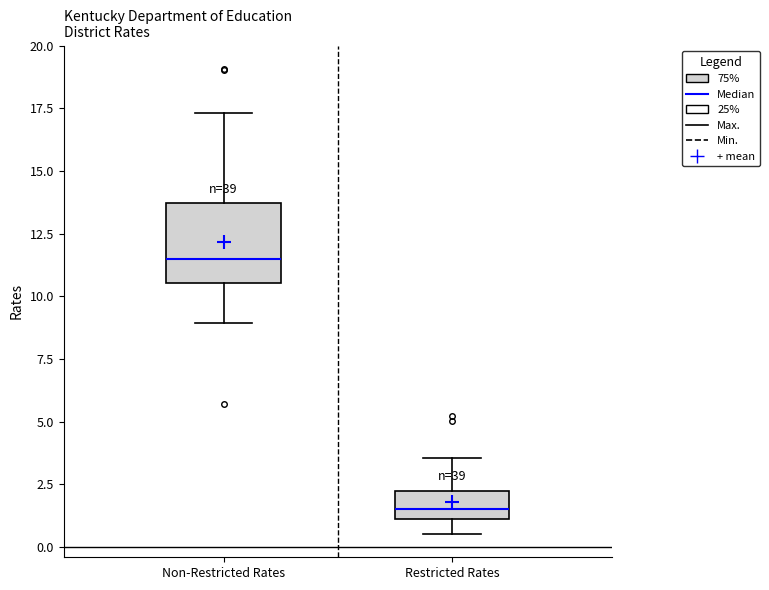

Where does the lower whisker of the box for Restricted Rates end on the y-axis? The values are not printed on the chart, so give them approximately, as read against the axis.

0.5